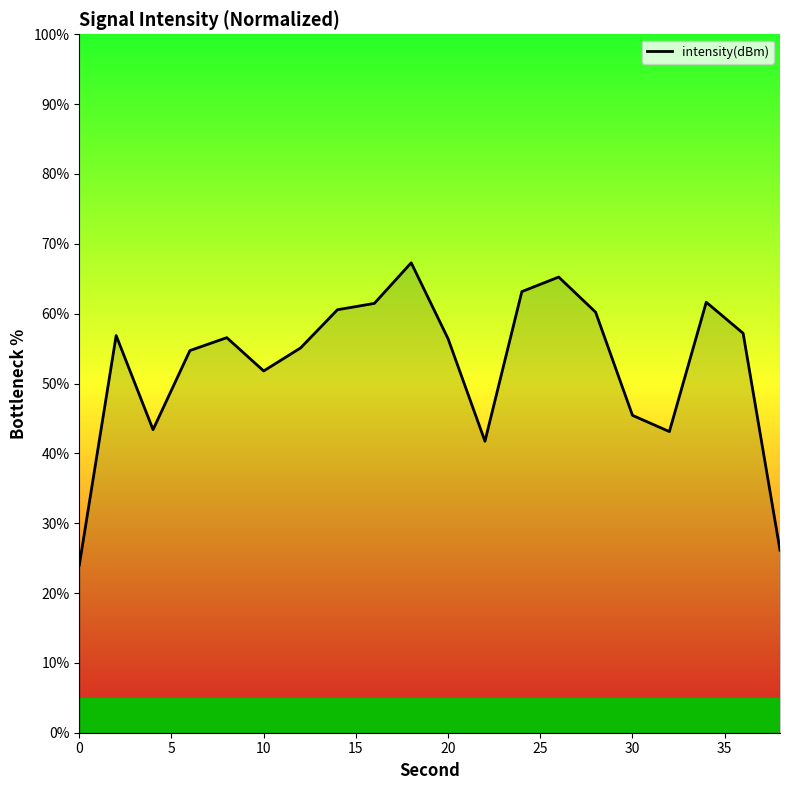

How many lines are shown in the chart?

1